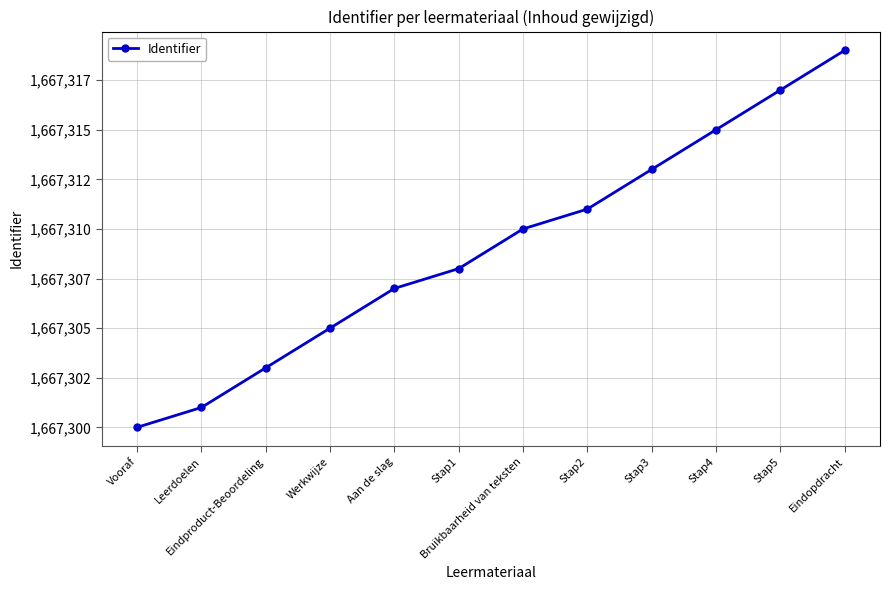

What is the difference between the values at Vooraf and Eindproduct-Beoordeling?

3